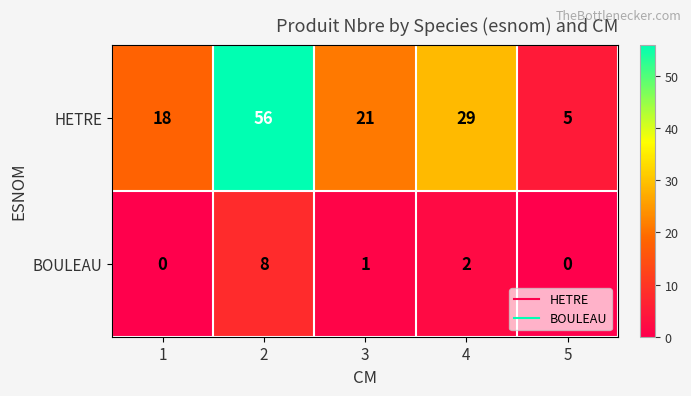

Where is BOULEAU nearest to the value 4?

4